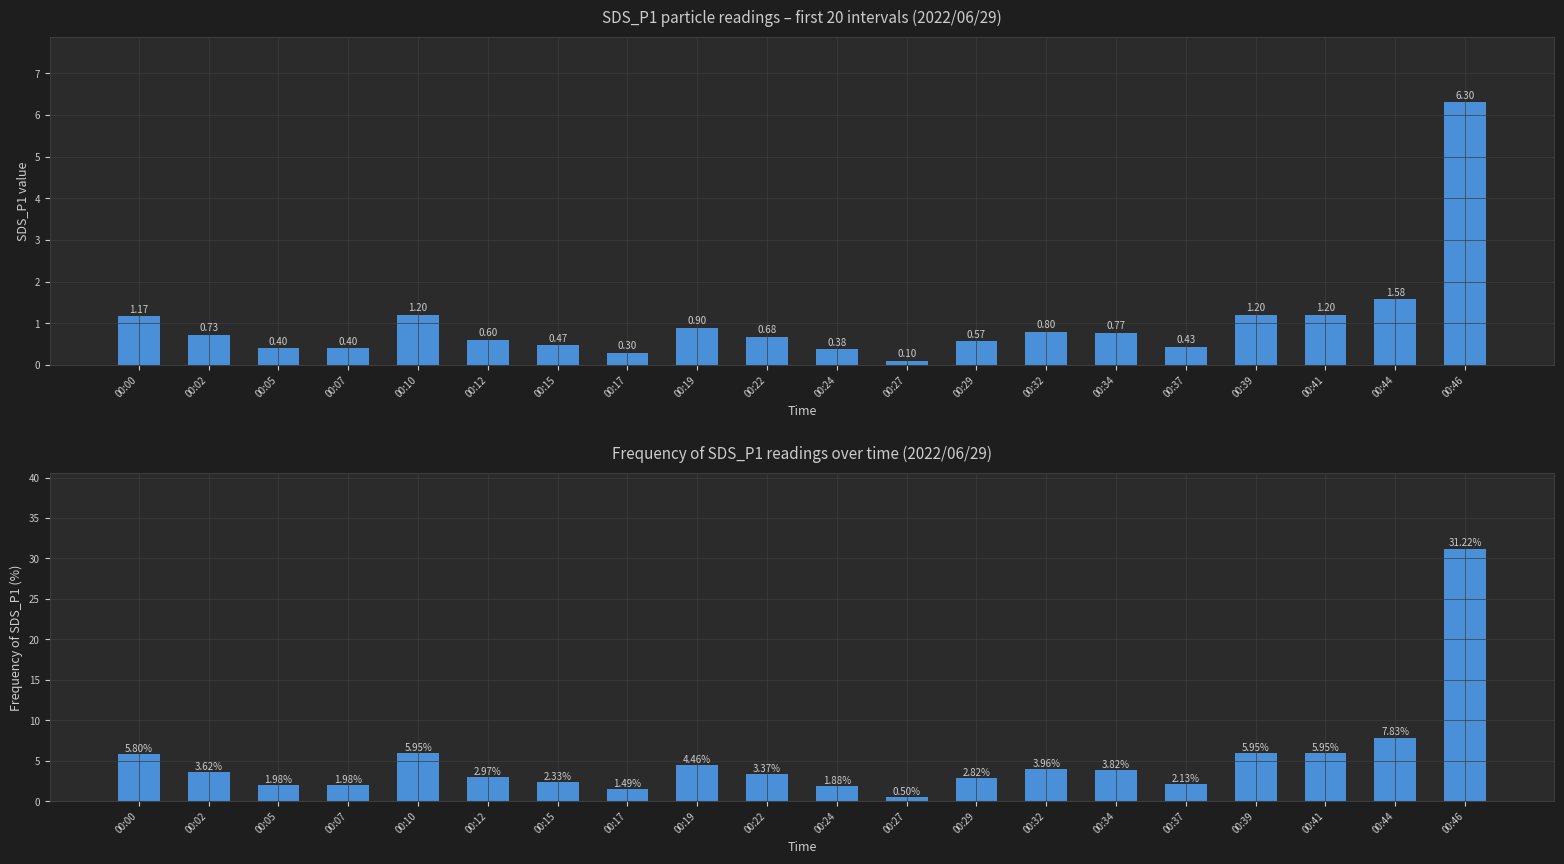

What is the value of the SDS_P1 bar at the 6th from the left?

0.6